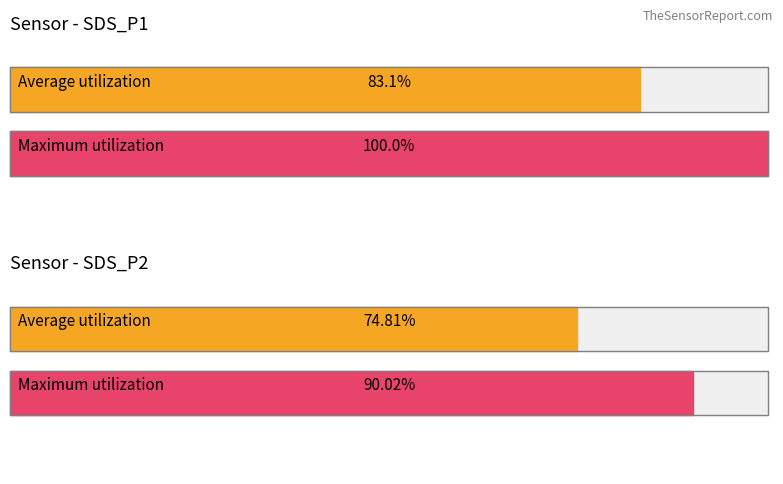

True or false: Average utilization has a value of 5.2 at 7.

False